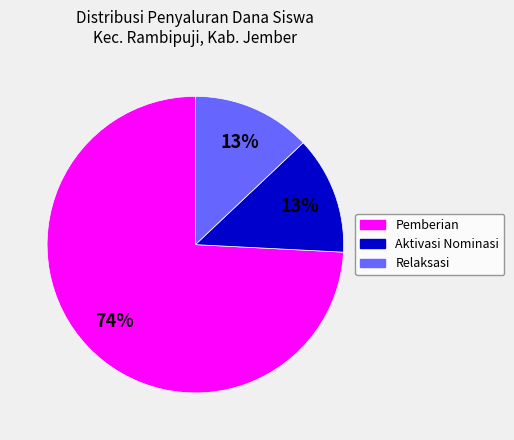

Does any single category account for the majority?

Yes